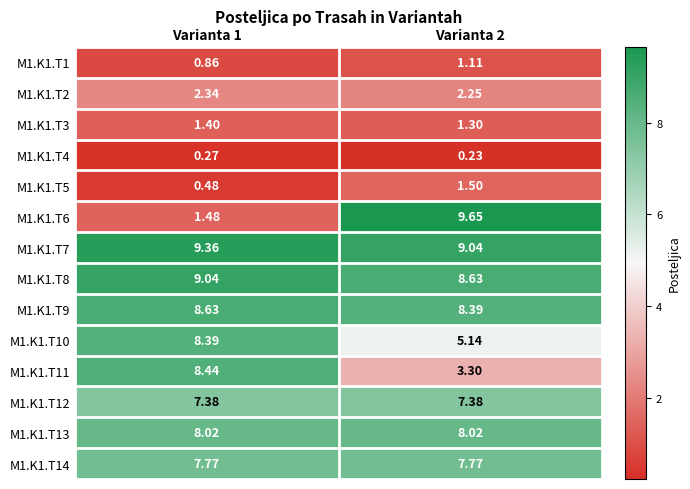

Is the value of M1.K1.T7 at Varianta 1 greater than the value of M1.K1.T12 at Varianta 1?

Yes